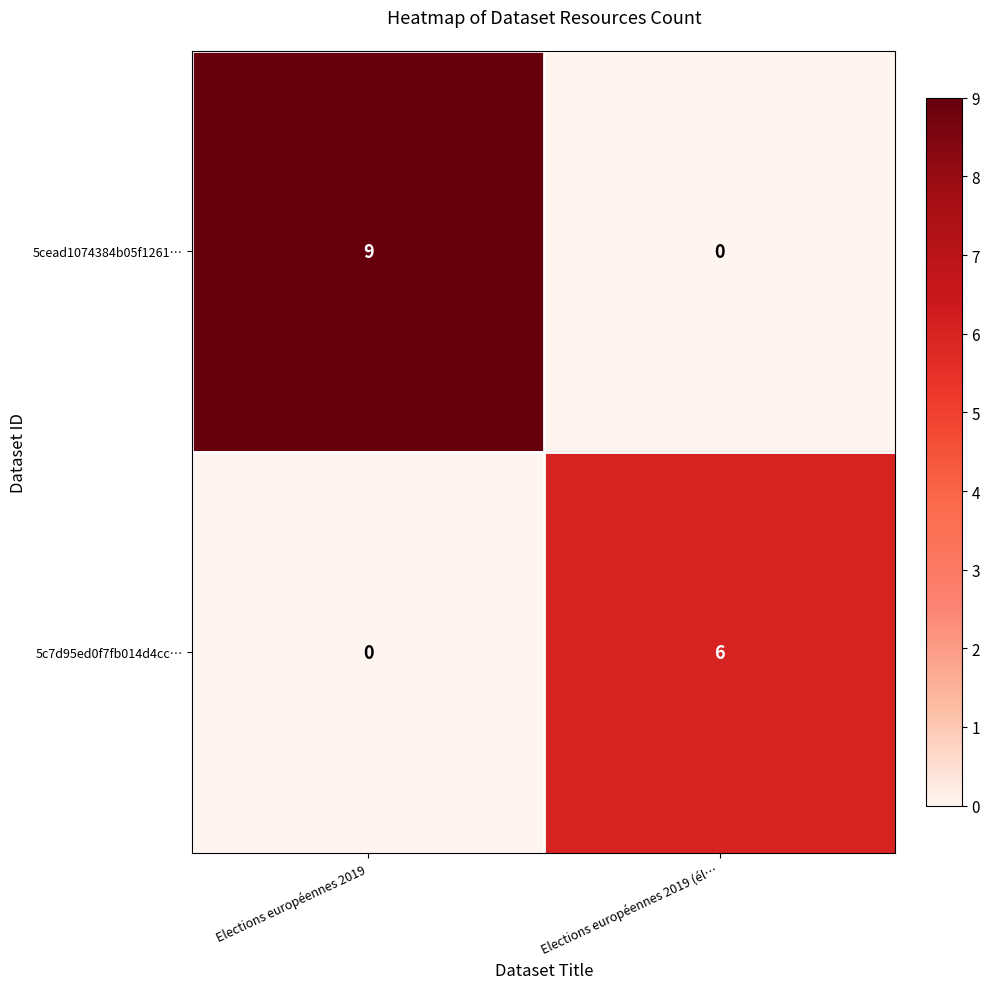

What is the total value across all series at Elections européennes 2019 (él…?

6